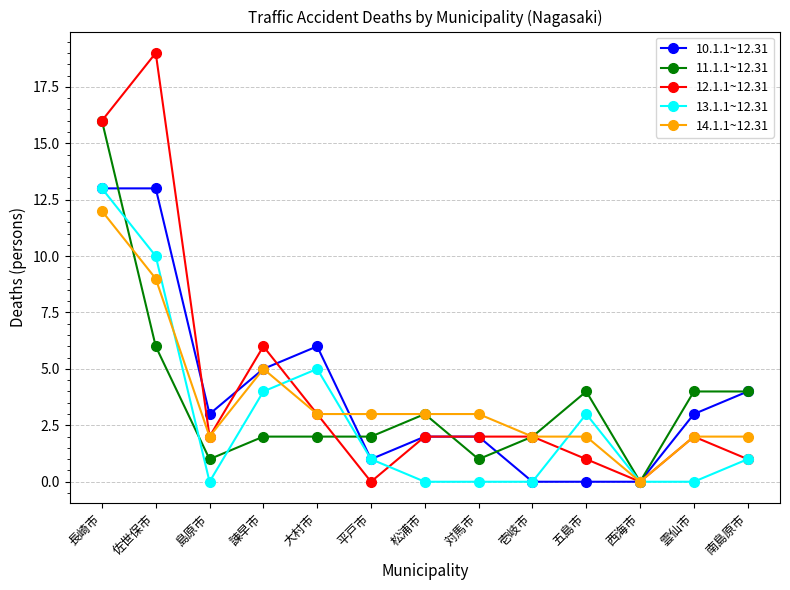

Reading right to left, transcribe all the data shown in this chart.

10.1.1~12.31: 南島原市=4	雲仙市=3	西海市=0	五島市=0	壱岐市=0	対馬市=2	松浦市=2	平戸市=1	大村市=6	諫早市=5	島原市=3	佐世保市=13	長崎市=13
11.1.1~12.31: 南島原市=4	雲仙市=4	西海市=0	五島市=4	壱岐市=2	対馬市=1	松浦市=3	平戸市=2	大村市=2	諫早市=2	島原市=1	佐世保市=6	長崎市=16
12.1.1~12.31: 南島原市=1	雲仙市=2	西海市=0	五島市=1	壱岐市=2	対馬市=2	松浦市=2	平戸市=0	大村市=3	諫早市=6	島原市=2	佐世保市=19	長崎市=16
13.1.1~12.31: 南島原市=1	雲仙市=0	西海市=0	五島市=3	壱岐市=0	対馬市=0	松浦市=0	平戸市=1	大村市=5	諫早市=4	島原市=0	佐世保市=10	長崎市=13
14.1.1~12.31: 南島原市=2	雲仙市=2	西海市=0	五島市=2	壱岐市=2	対馬市=3	松浦市=3	平戸市=3	大村市=3	諫早市=5	島原市=2	佐世保市=9	長崎市=12